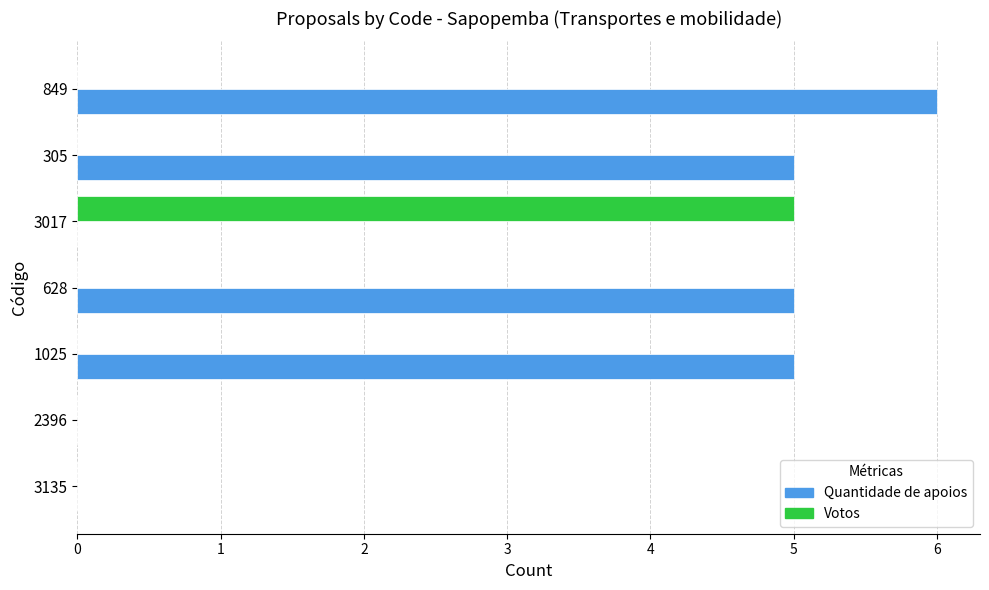

Which series has the largest total across all categories?

Quantidade de apoios